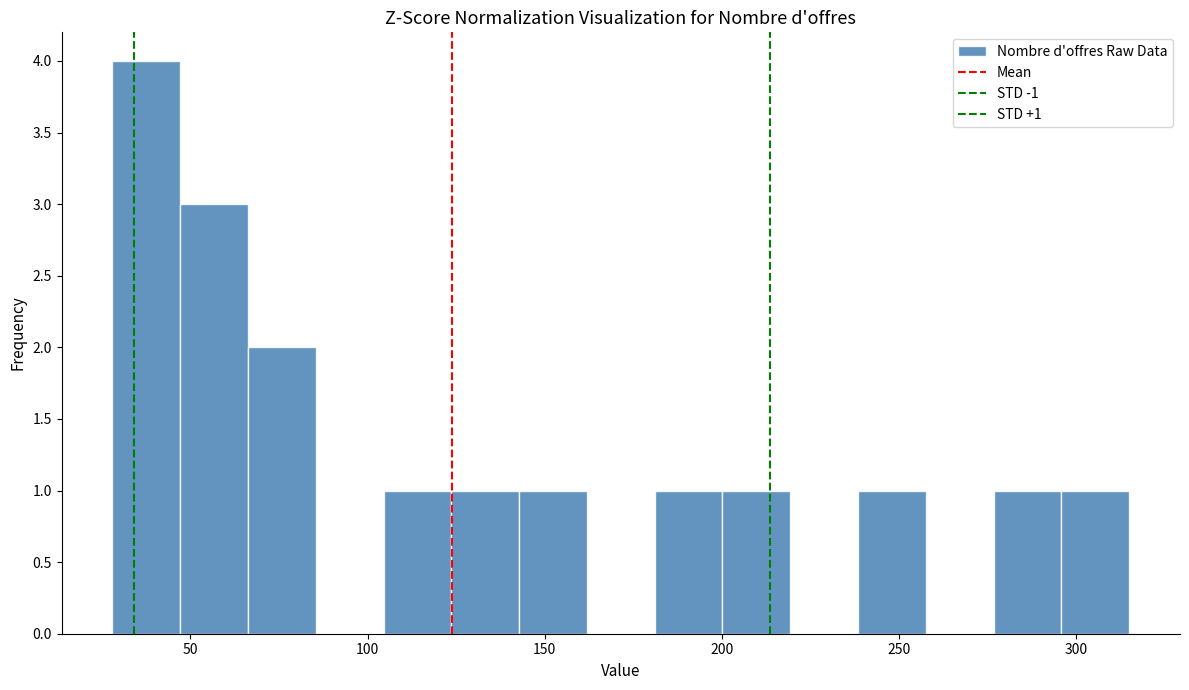

Read against the x-axis, roughly where is the centre of the tallest bar?

40